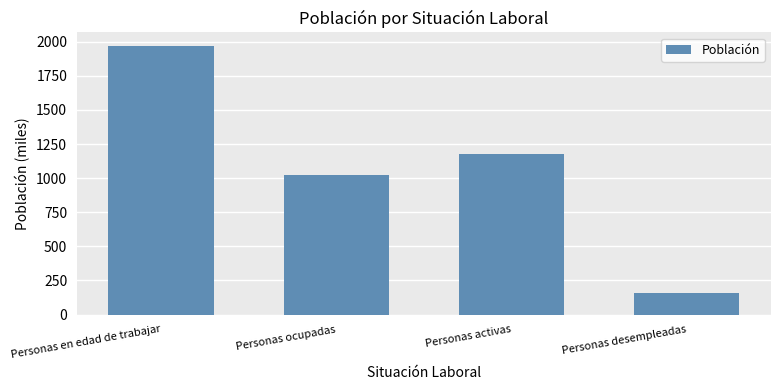

At which category does the chart reach its peak across all series?

Personas en edad de trabajar